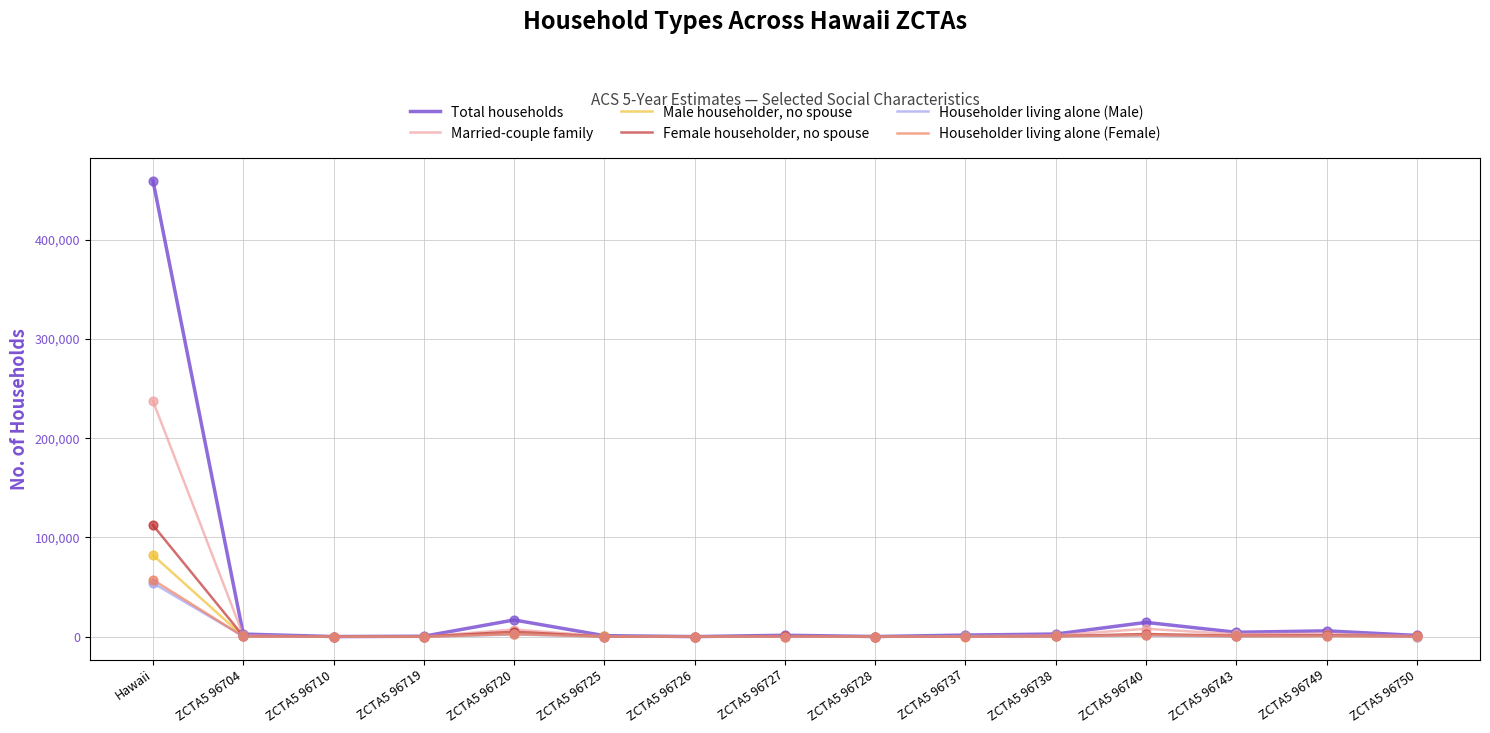

What are all the series names shown in the legend?

Total households, Married-couple family, Male householder, no spouse, Female householder, no spouse, Householder living alone (Male), Householder living alone (Female)